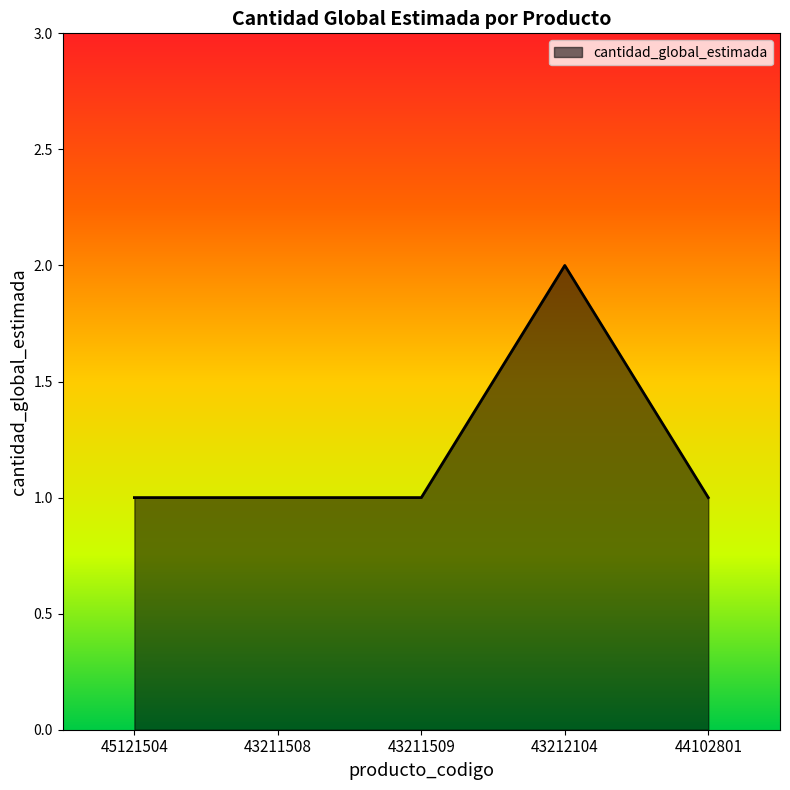

What position from the left is 43211509?

3